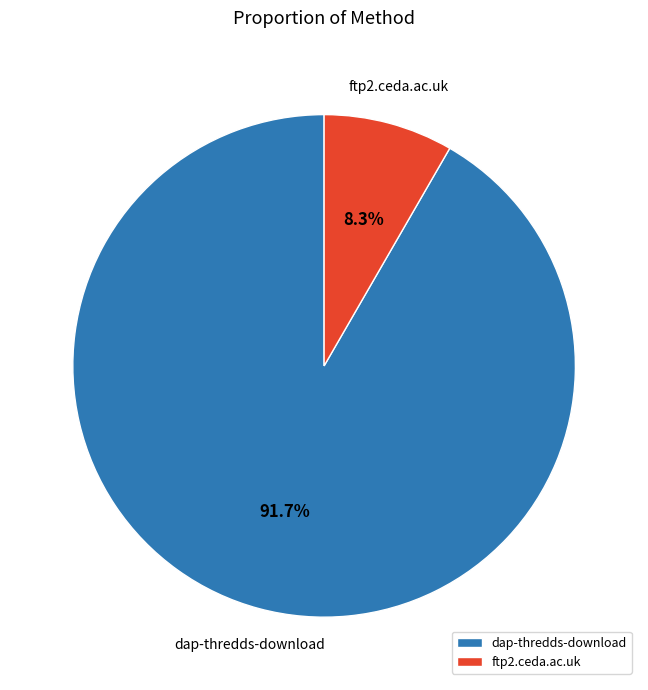

The dap-thredds-download slice represents 81% of the pie. True or false?

False